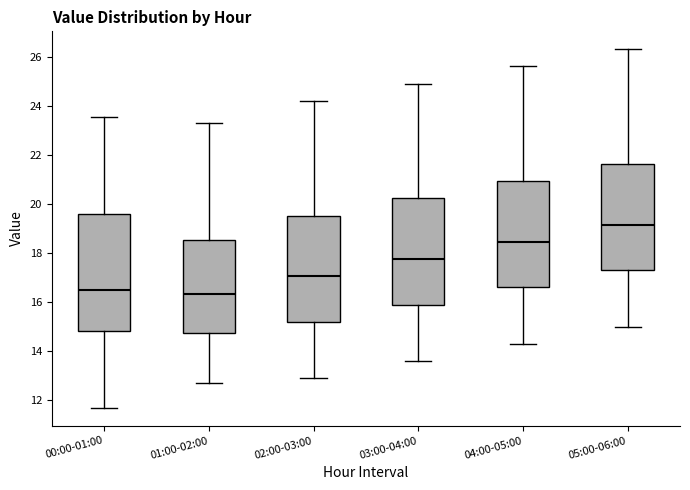

Which box's median line is the highest?

05:00-06:00